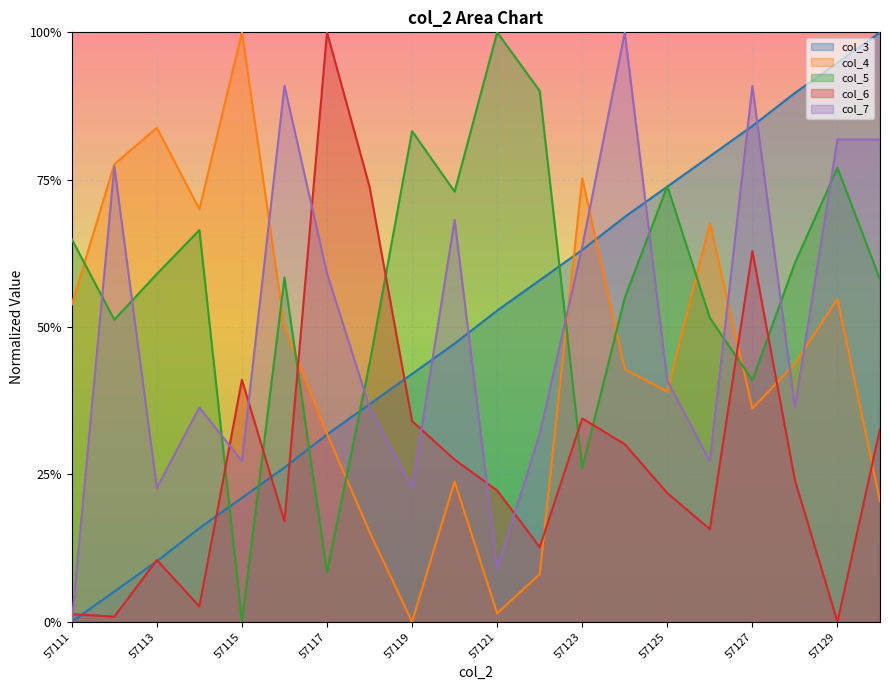

What are all the series names shown in the legend?

col_3, col_4, col_5, col_6, col_7